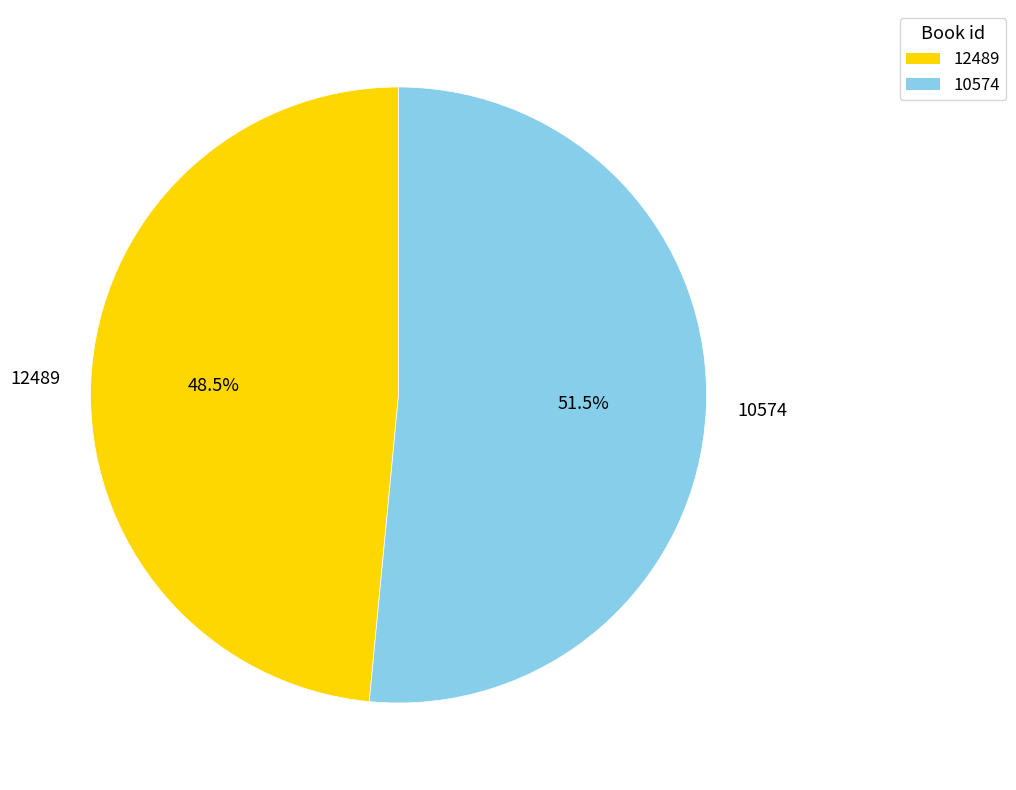

What is the total percentage of 10574 and 12489?

100.0%